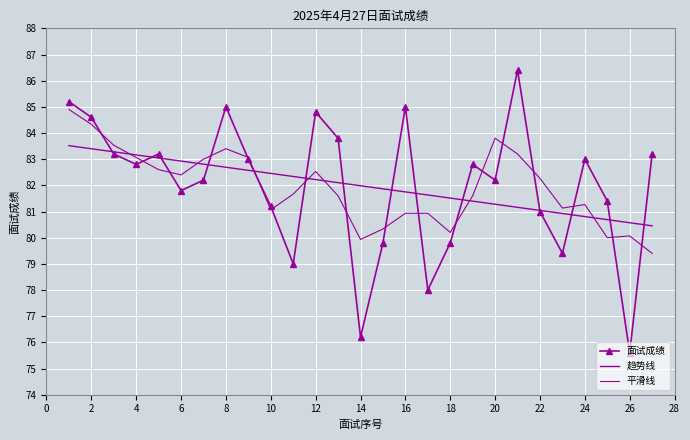

Reading left to right, what are all the values shown in this chart?

面试成绩: 85.2	84.6	83.2	82.8	83.2	81.8	82.2	85.0	83.0	81.2	79.0	84.8	83.8	76.2	79.8	85.0	78.0	79.8	82.8	82.2	86.4	81.0	79.4	83.0	81.4	75.6	83.2
趋势线: 83.5	83.4	83.3	83.2	83.0	82.9	82.8	82.7	82.6	82.5	82.3	82.2	82.1	82.0	81.9	81.7	81.6	81.5	81.4	81.3	81.2	81.0	80.9	80.8	80.7	80.6	80.5
平滑线: 84.9	84.3	83.5	83.1	82.6	82.4	83.0	83.4	83.1	81.1	81.7	82.5	81.6	79.9	80.3	80.9	80.9	80.2	81.6	83.8	83.2	82.3	81.1	81.3	80.0	80.1	79.4